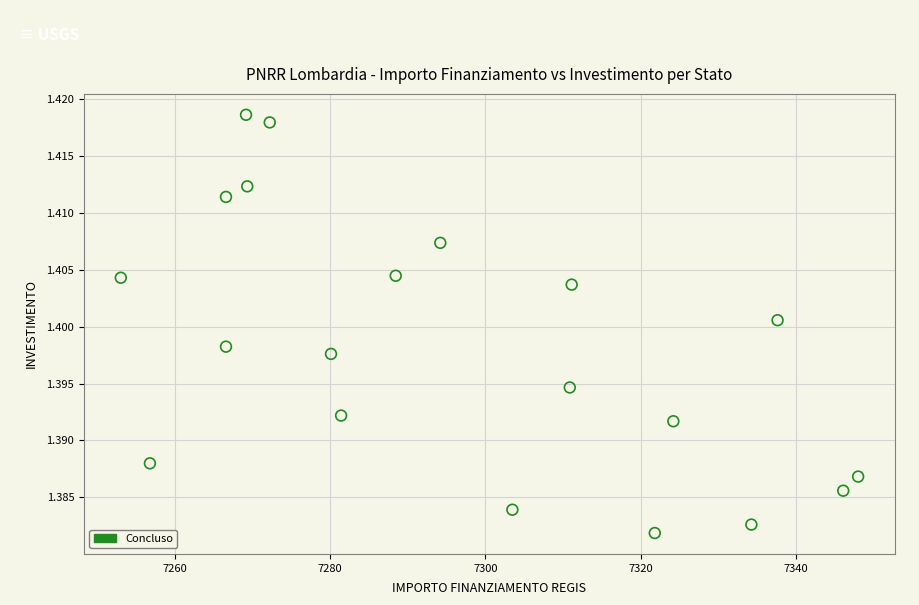

What is the range of X values (max minus min)?

94.9